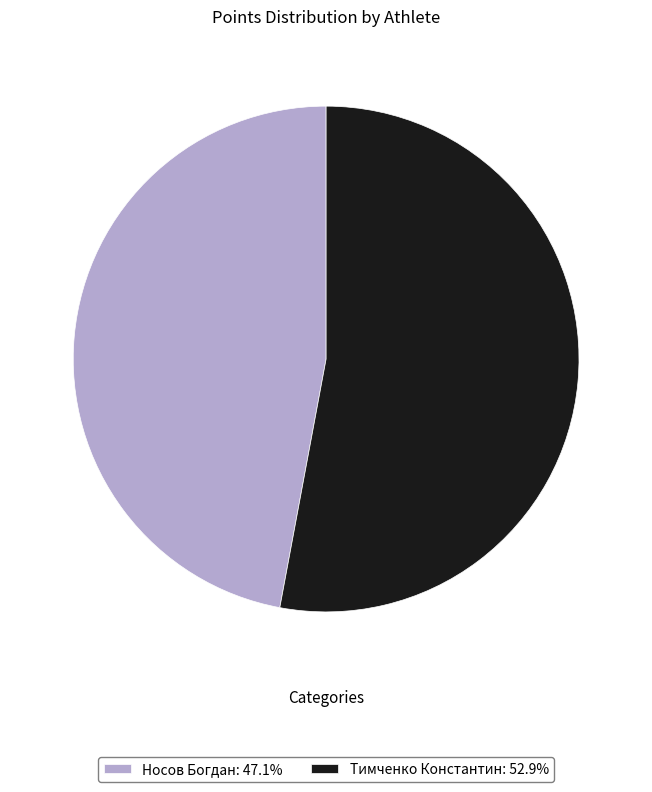

Do Носов Богдан: 47.1% and Тимченко Константин: 52.9% together represent more than half of the pie?

Yes